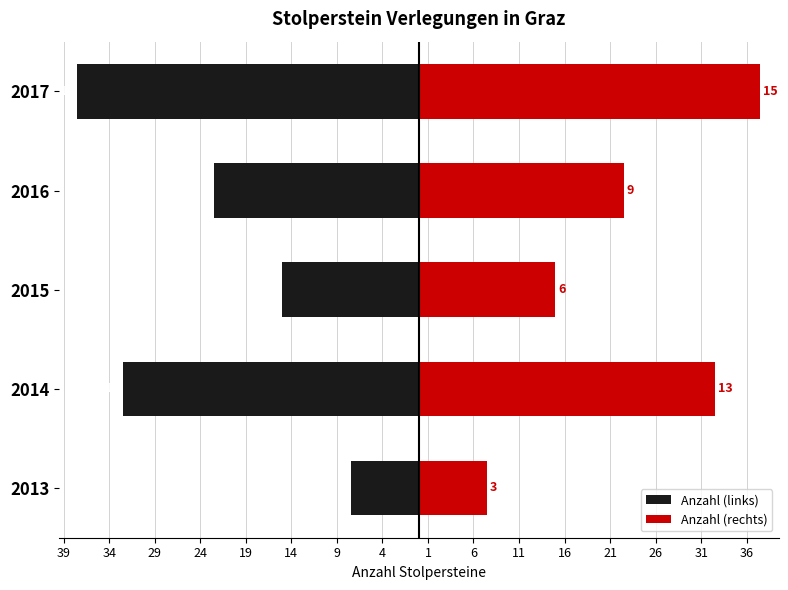

Does the chart contain any negative values?

Yes